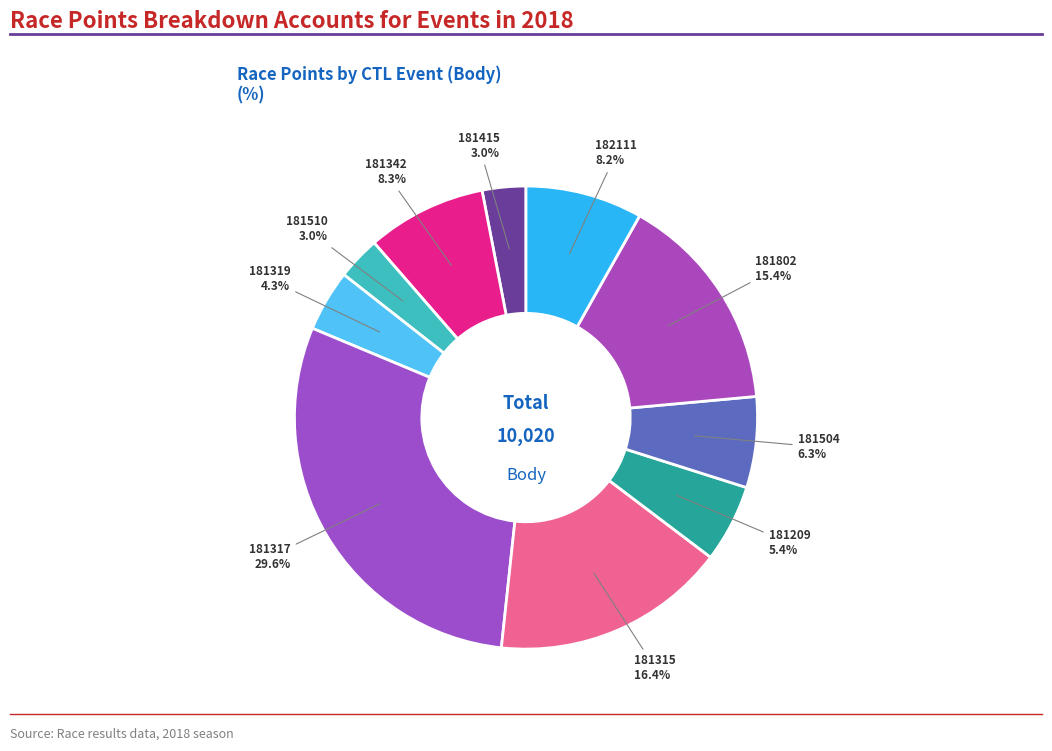

What is the ratio of the value at 181510 to the value at 182111?

0.4